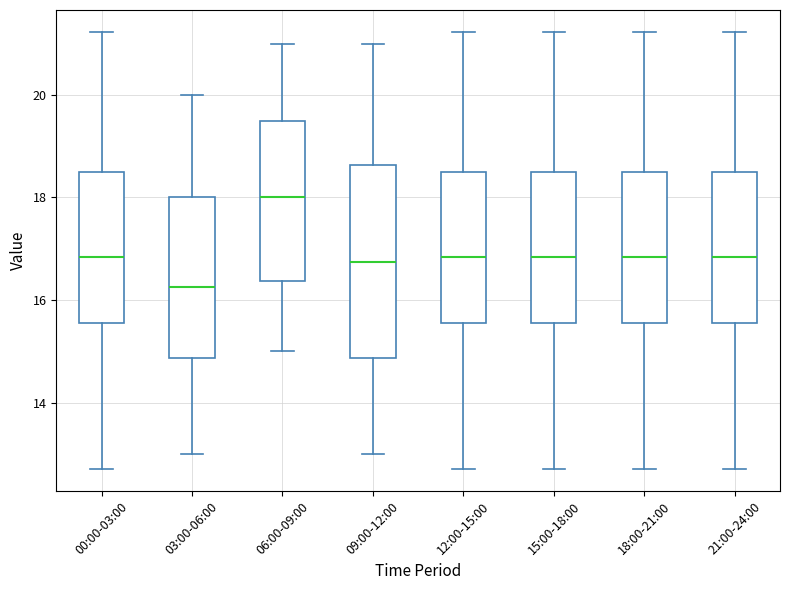

Which box's median line is the highest?

06:00-09:00